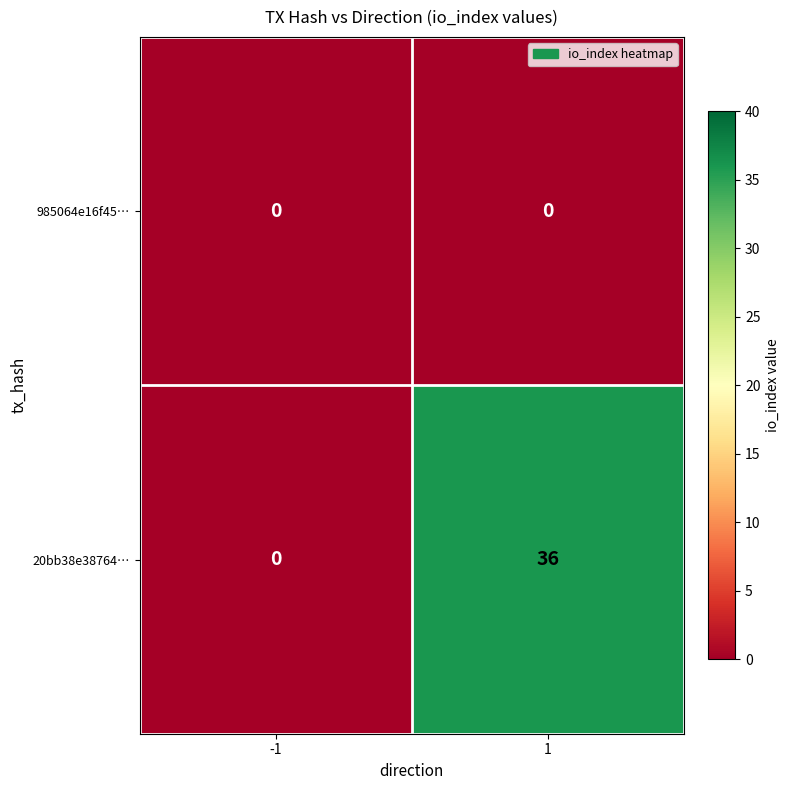

List the series in order of their peak value, highest first.

20bb38e38764…, 985064e16f45…